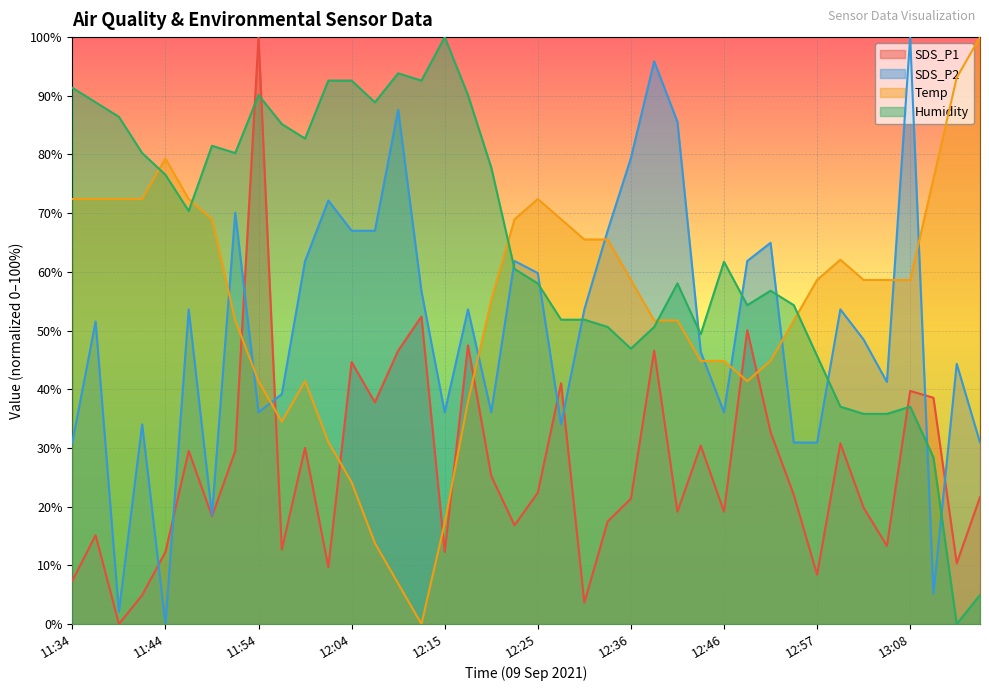

Where is the first local minimum for Humidity?

11:47